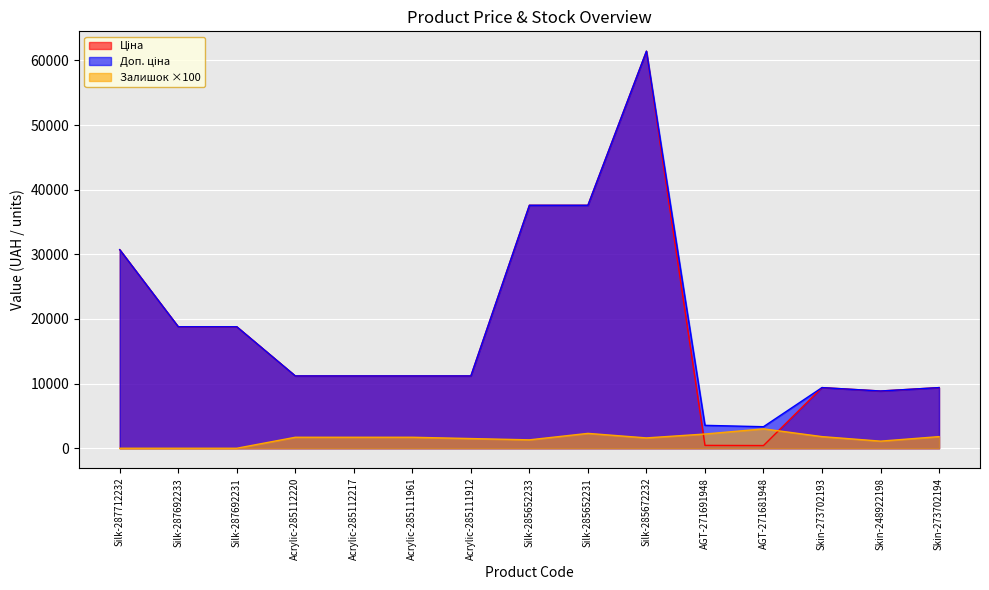

What is the minimum value for Ціна?

416.6